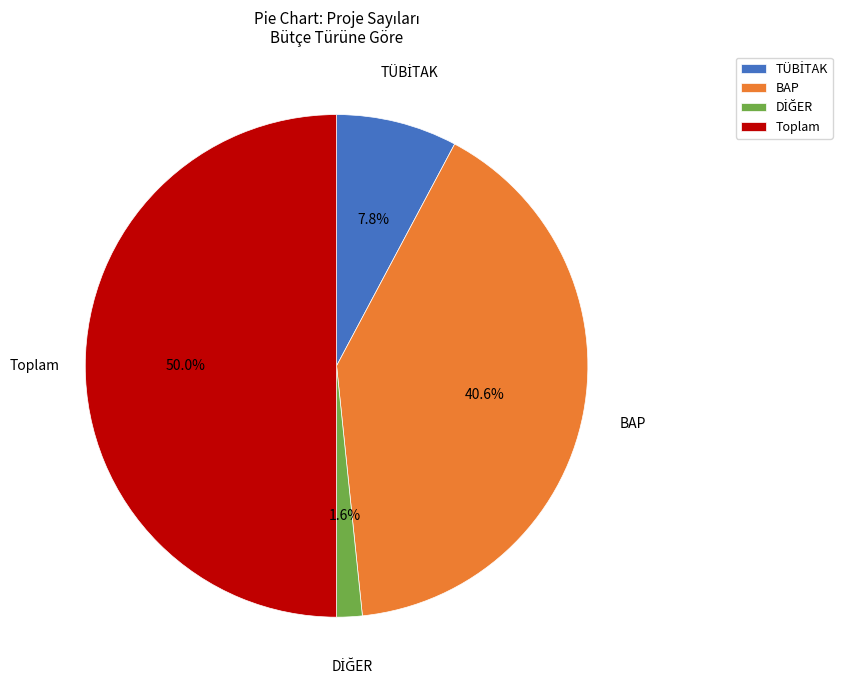

Is BAP the majority of the pie?

No